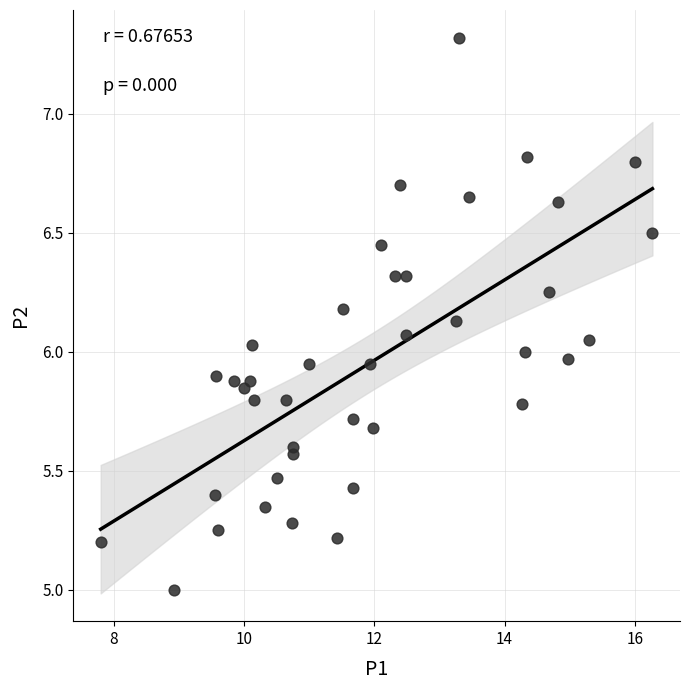

What is the range of Y values (max minus min)?

2.3